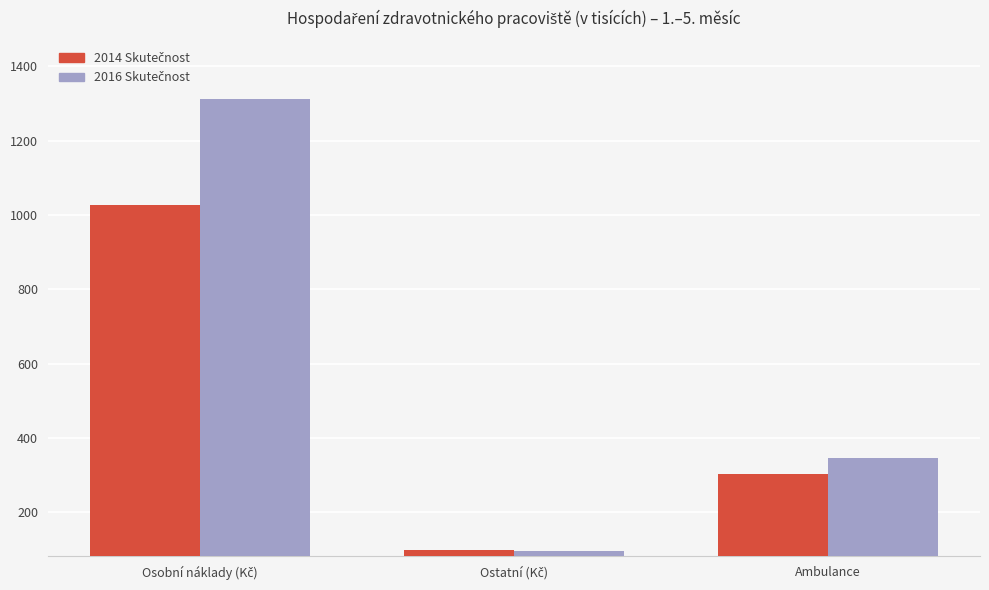

What is the smallest value displayed?

96.2